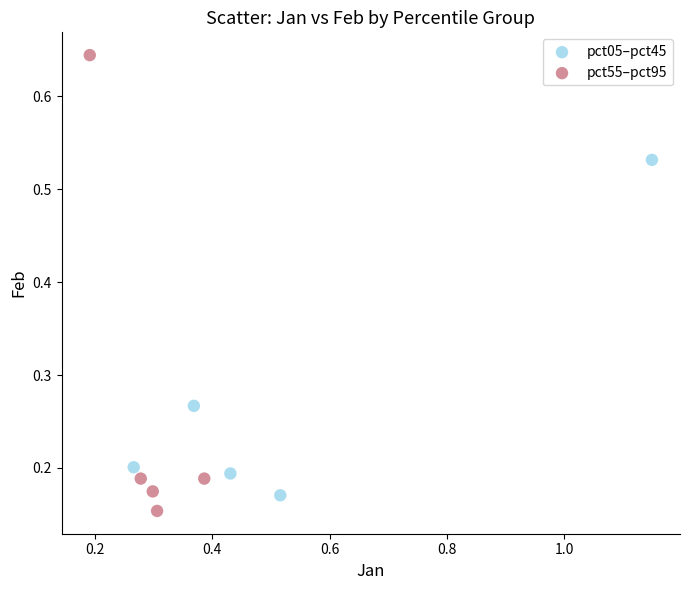

Which series contains the highest Y value?

pct55–pct95